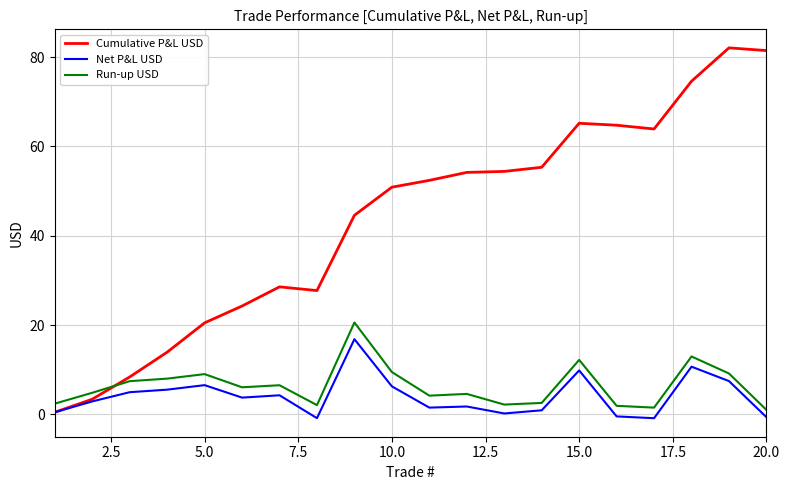

True or false: Cumulative P&L USD and Run-up USD intersect in this chart.

True